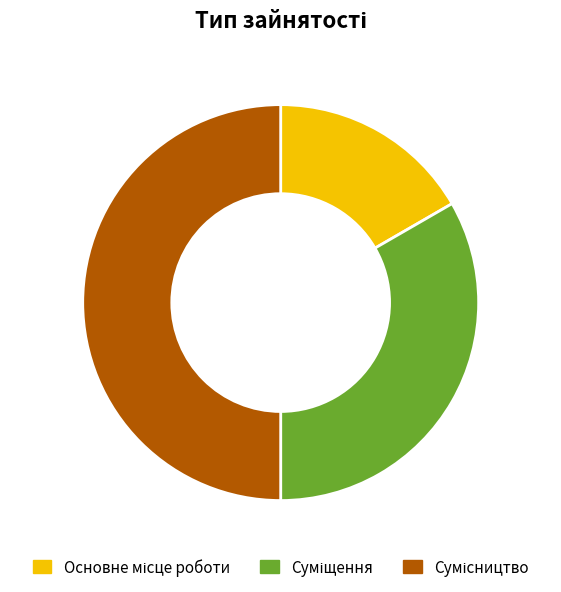

What percentage do Суміщення and Основне місце роботи together represent?

50.0%